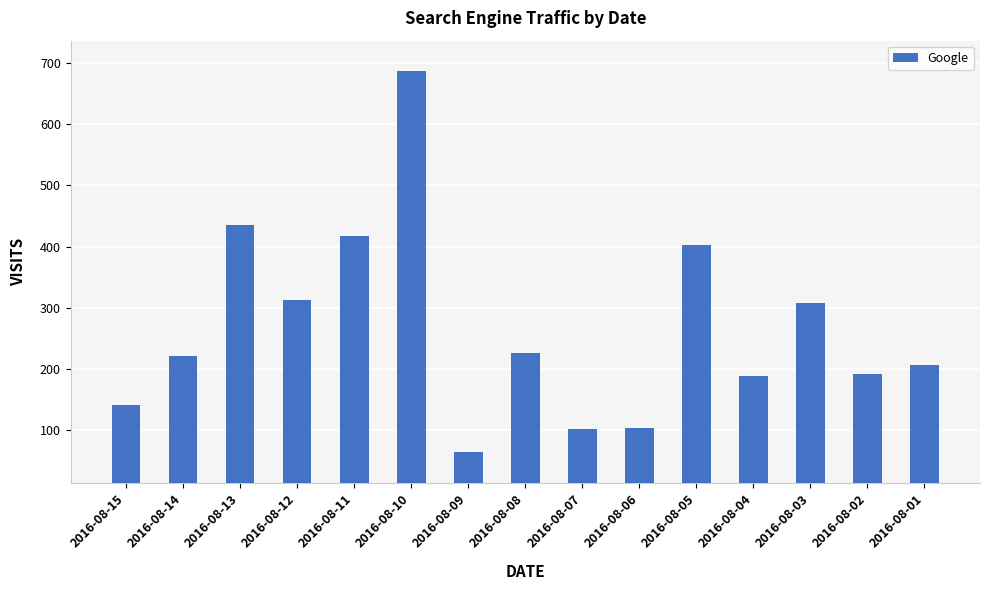

The chart shows a value of 438 at 2016-08-03. True or false?

False